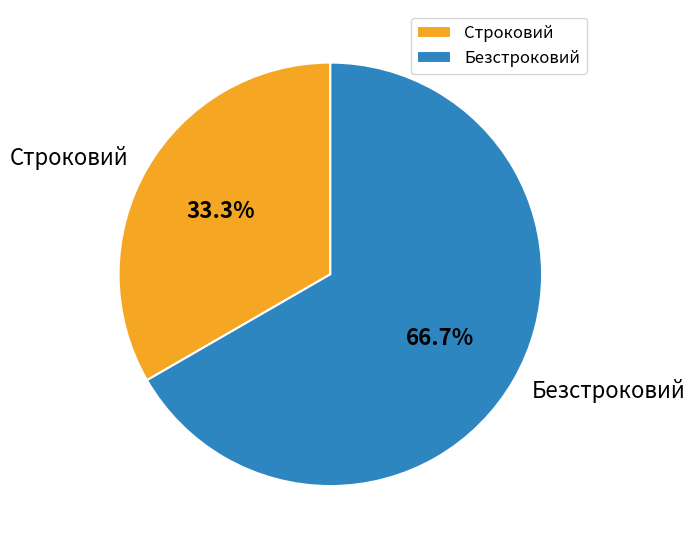

Approximately how many times larger is the value at Строковий compared to Безстроковий?

0.5